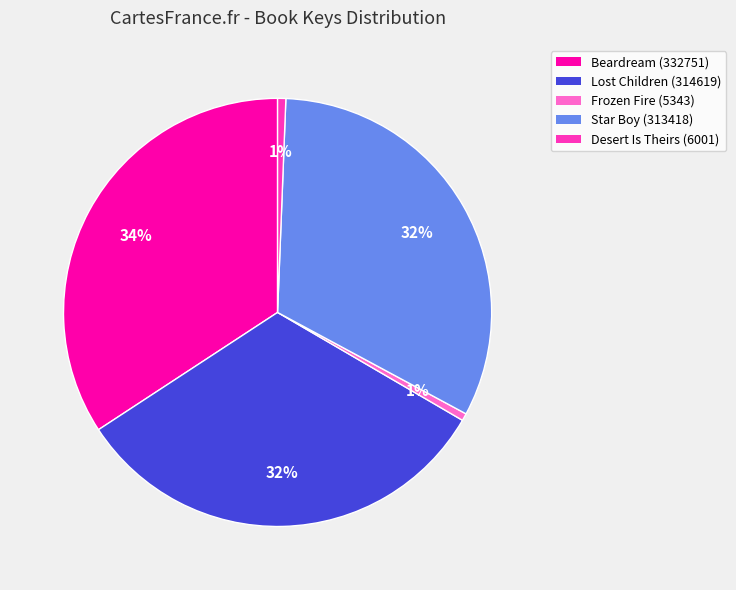

The Star Boy (313418) slice represents 38% of the pie. True or false?

False